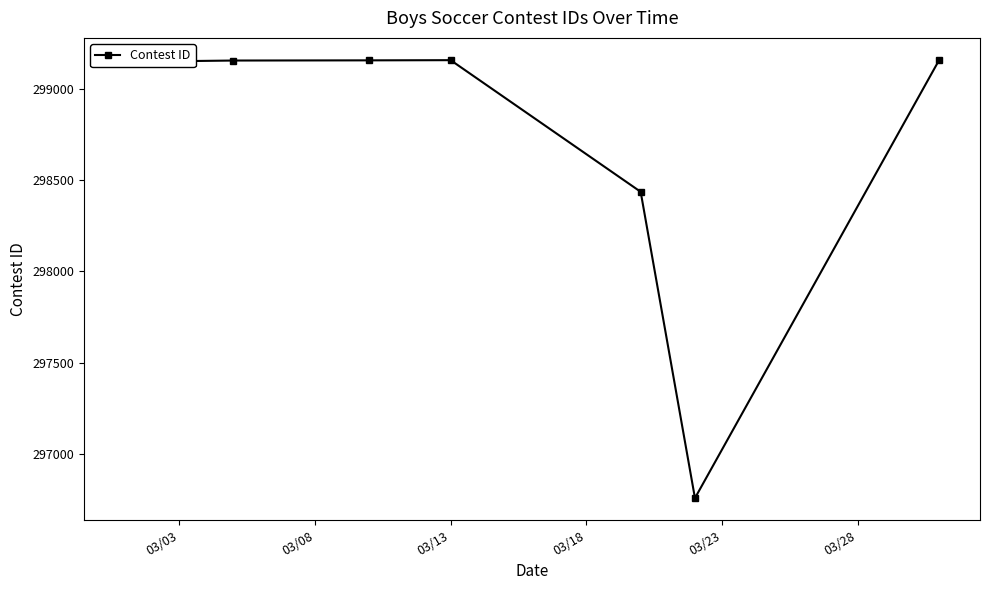

What is the average value?

298711